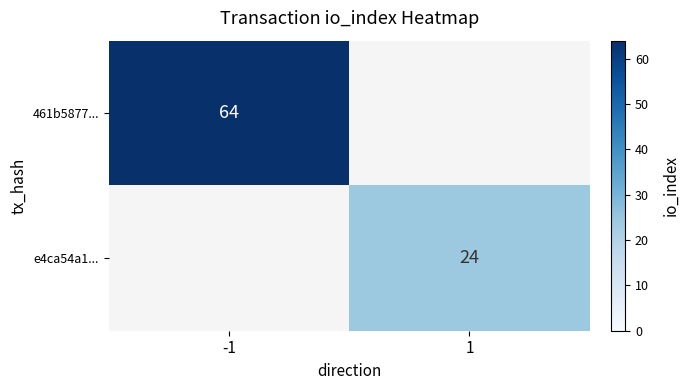

Which category has the lowest value across all series?

1